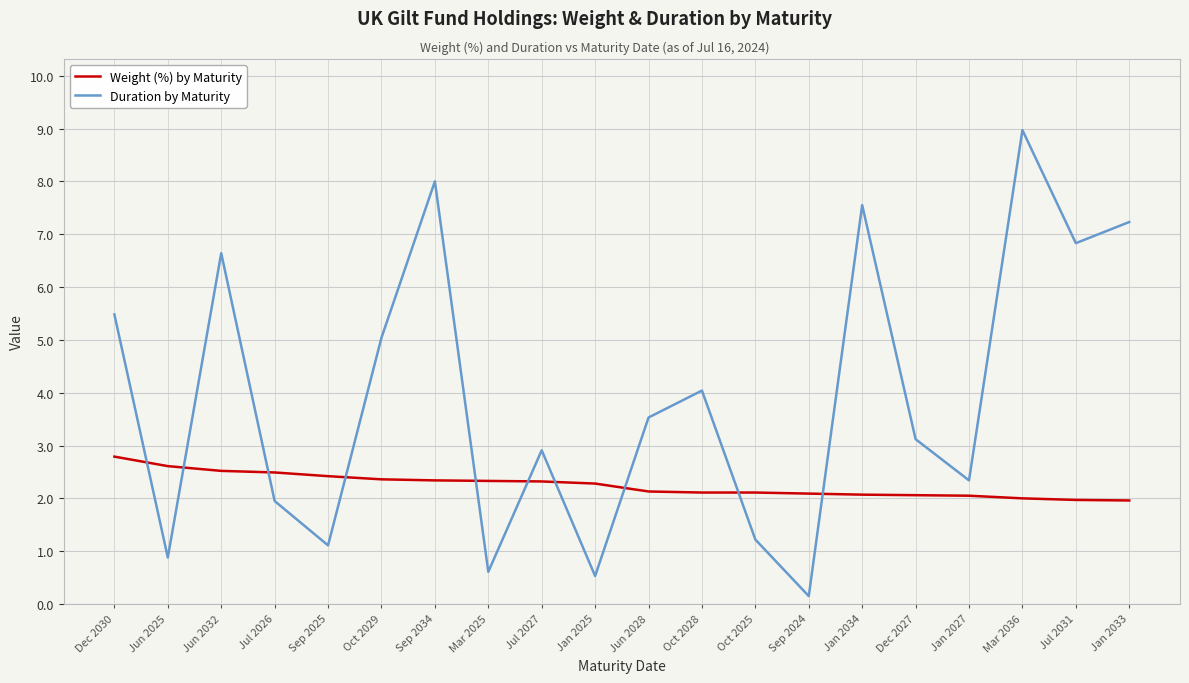

Which series has the widest spread of values?

Duration by Maturity